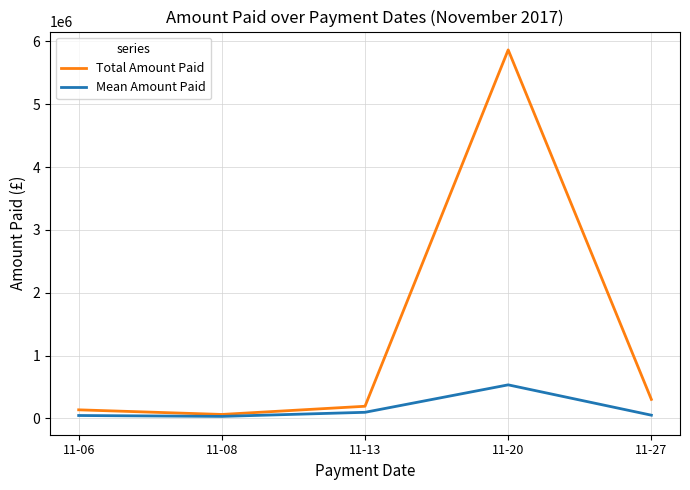

Rank the series by their average value, from highest to lowest.

Total Amount Paid, Mean Amount Paid